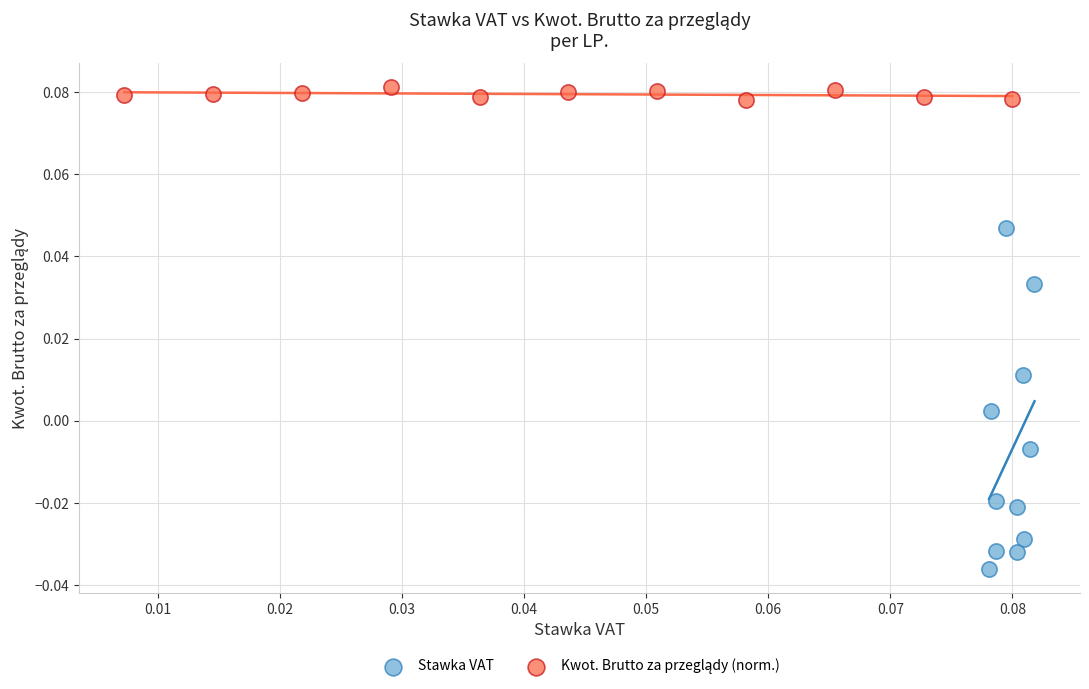

Which series has the largest Y range (max minus min)?

Stawka VAT